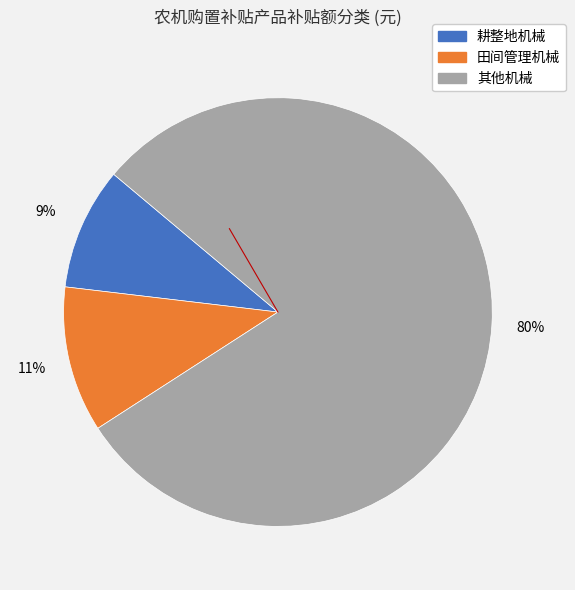

Count the number of slices in the pie.

3